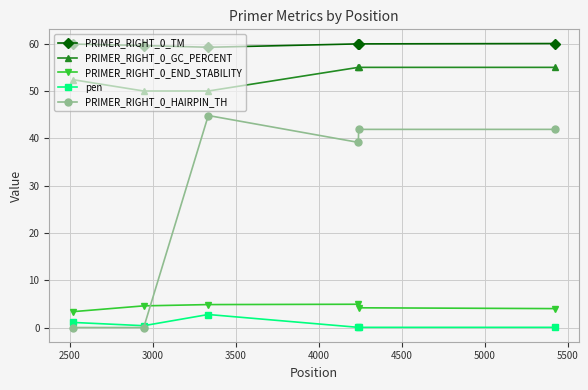

True or false: PRIMER_RIGHT_0_END_STABILITY has more than 0 points higher than both neighbors.

True